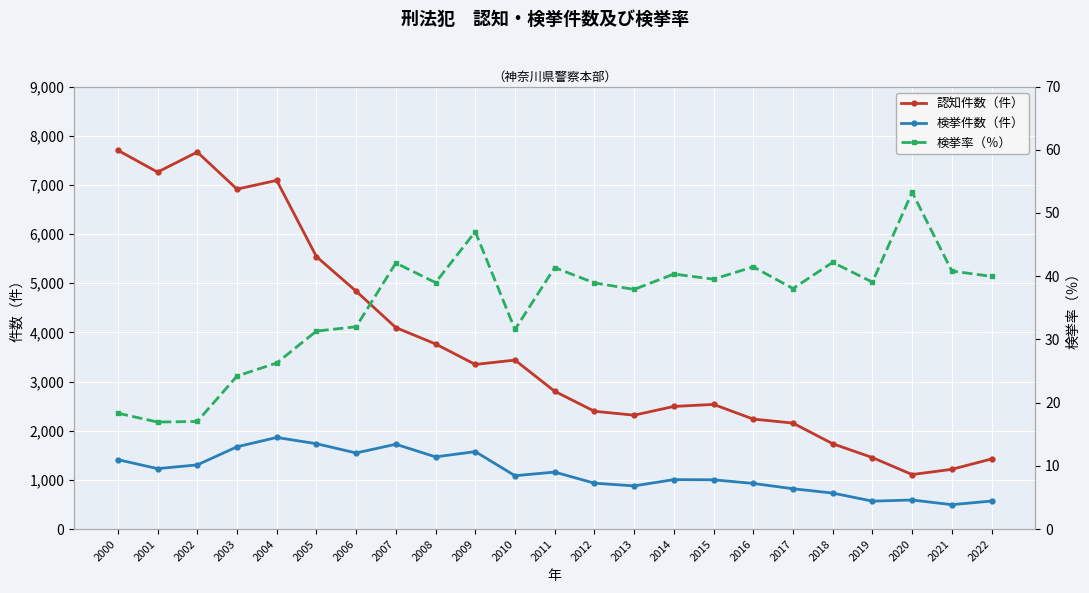

What is the value of the 検挙件数（件） point at the 9th from the left?

1468